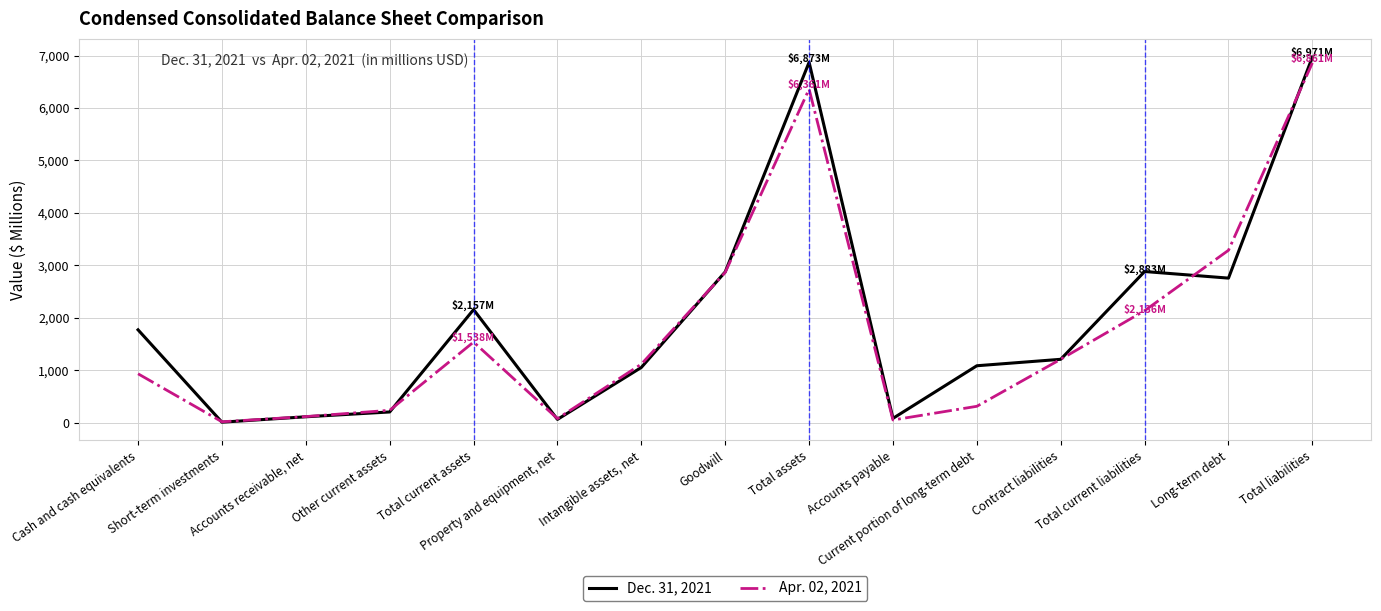

What is the sum of the Dec. 31, 2021 values at Current portion of long-term debt and Contract liabilities?

2295